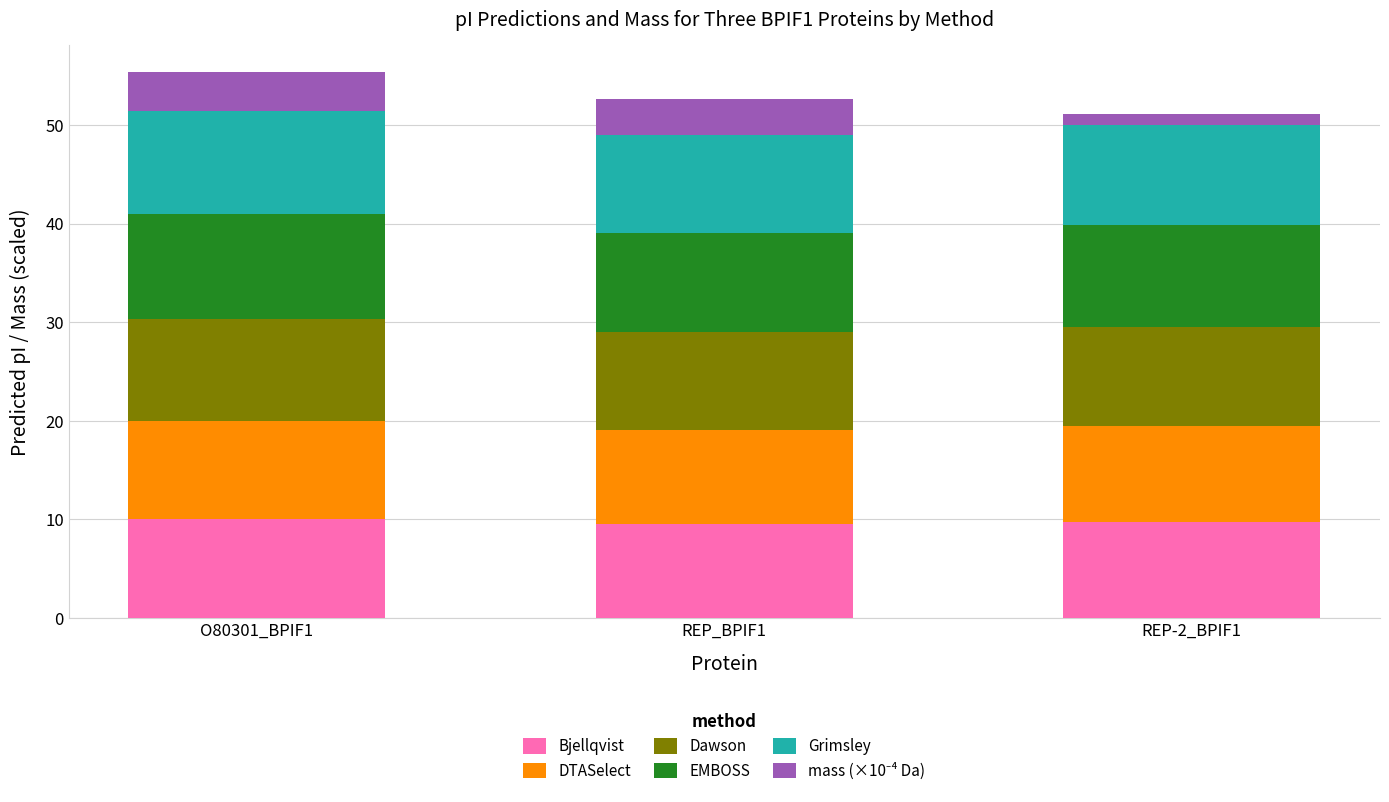

What is the total value across all series at O80301_BPIF1?

55.3